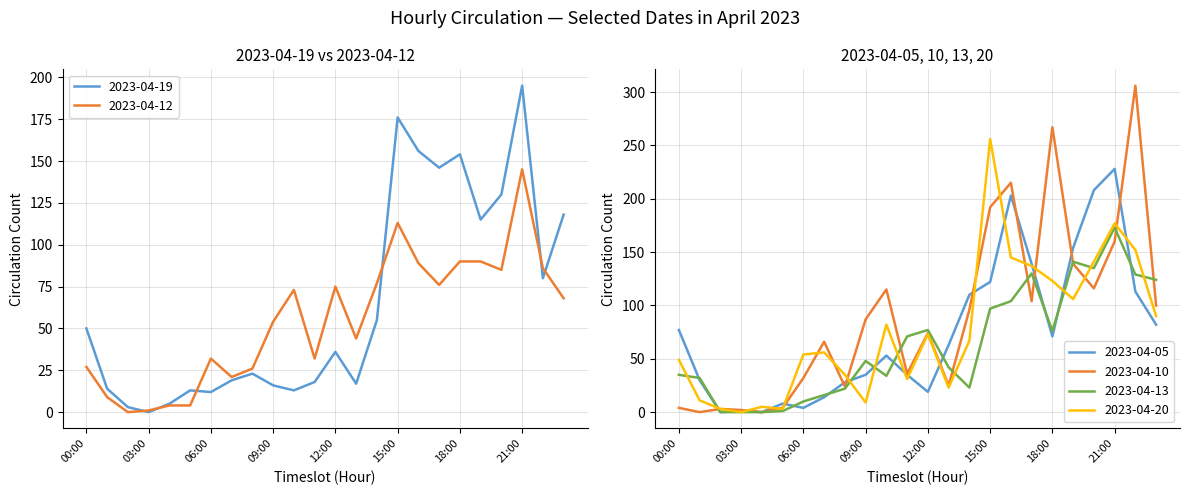

Is it true that 2023-04-13 equals 75 at 09:00?

False